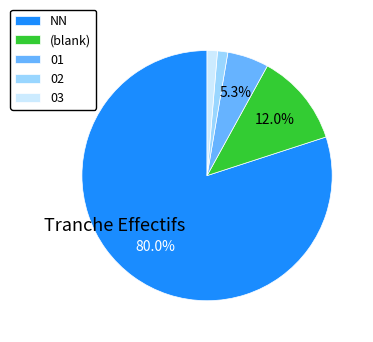

Is 01 the majority of the pie?

No